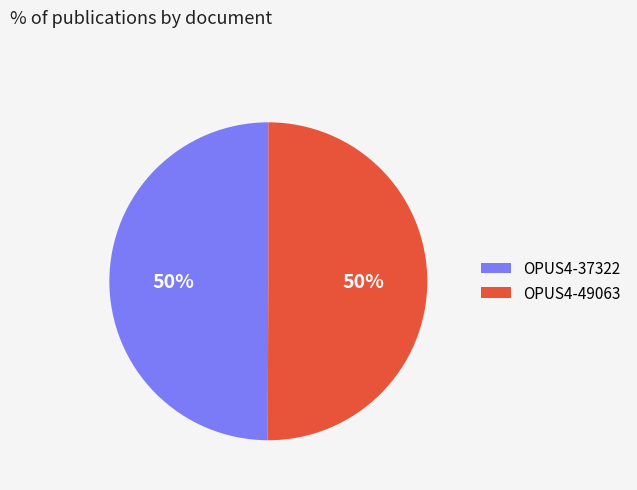

How many slices are in this pie chart?

2